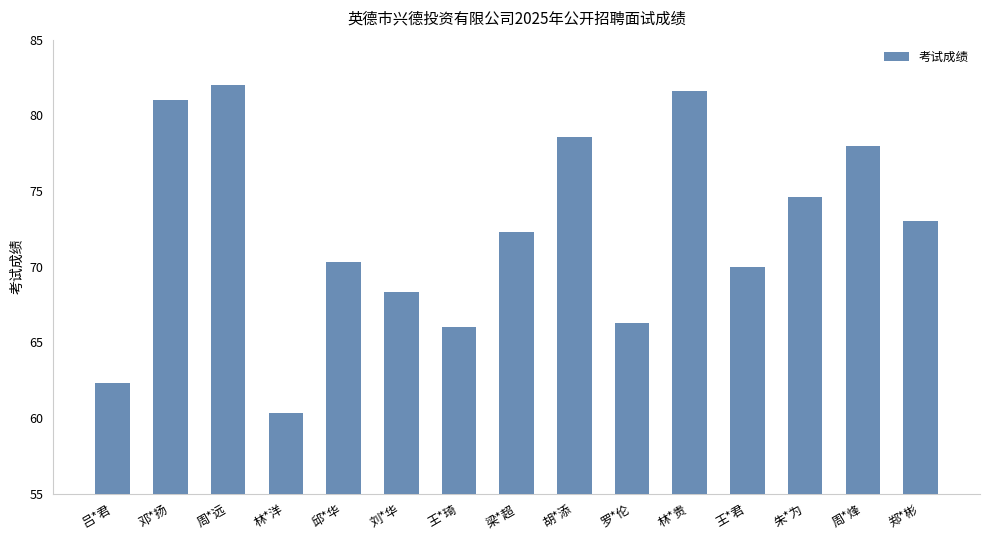

List the labels in order of value, smallest first.

林*洋, 吕*君, 王*琦, 罗*伦, 刘*华, 王*君, 邱*华, 梁*超, 郑*彬, 朱*为, 周*烽, 胡*添, 邓*扬, 林*贵, 周*远